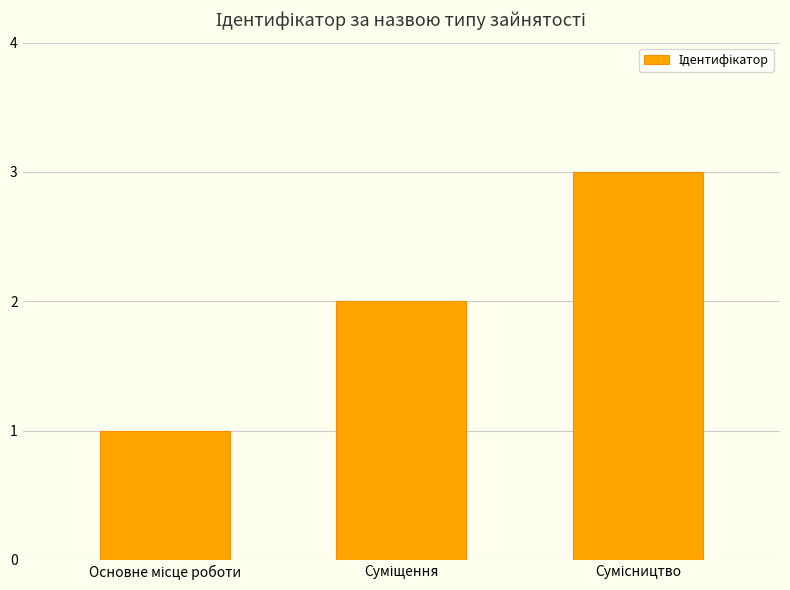

What is the average value?

2